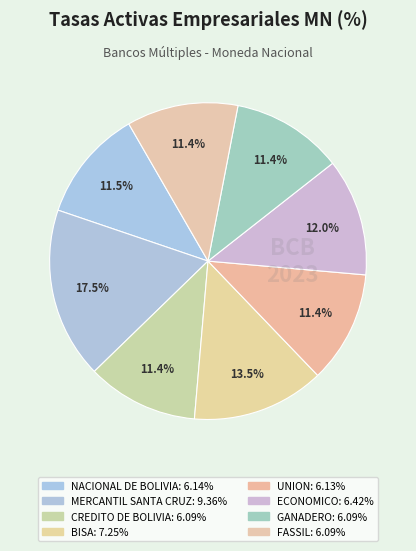

What is the total percentage of MERCANTIL SANTA CRUZ and ECONOMICO?

29.5%